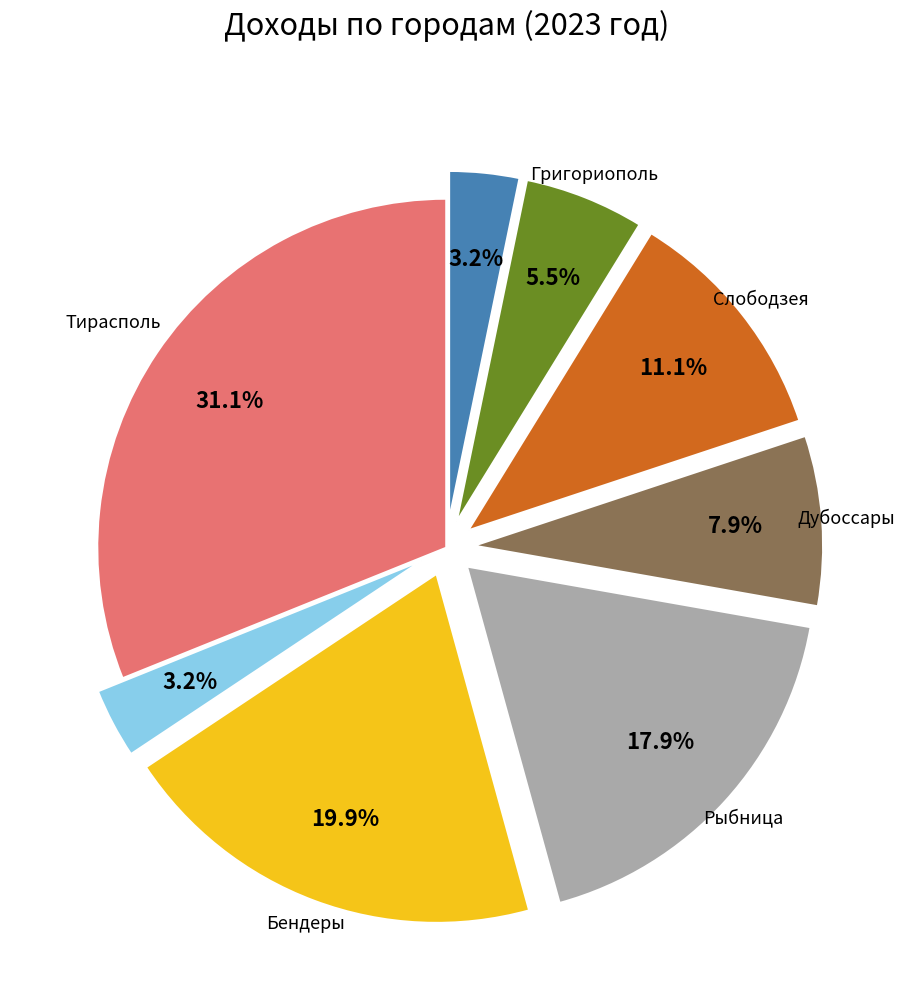

Does any single category account for the majority?

No